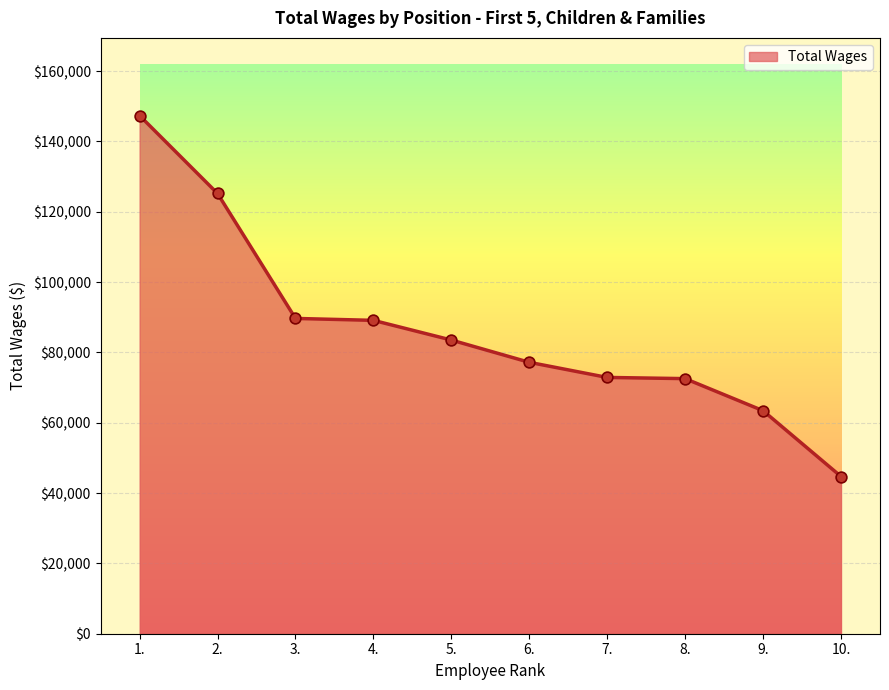

What is the change in value from 2. to 8.?

-52655